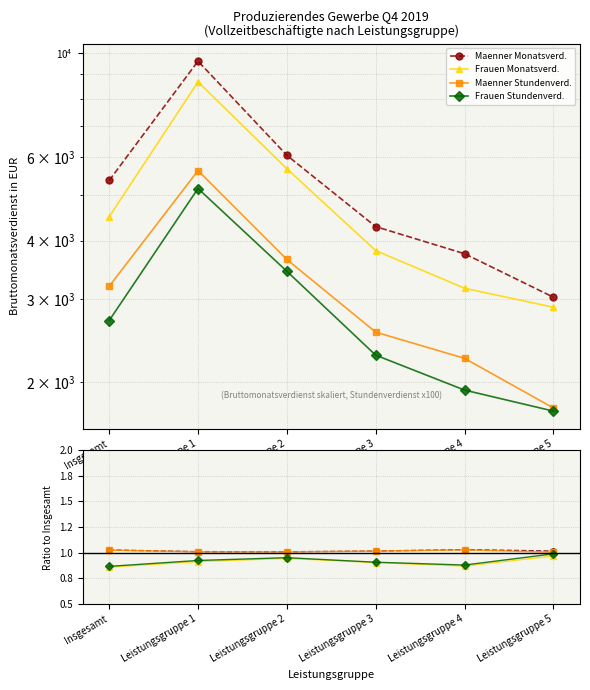

Reading left to right, transcribe all the data shown in this chart.

Maenner Monatsverd.: 1.0	1.0	1.0	1.0	1.0	1.0
Frauen Monatsverd.: 0.9	0.9	0.9	0.9	0.9	1.0
Maenner Stundenverd.: 1.0	1.0	1.0	1.0	1.0	1.0
Frauen Stundenverd.: 0.9	0.9	1.0	0.9	0.9	1.0